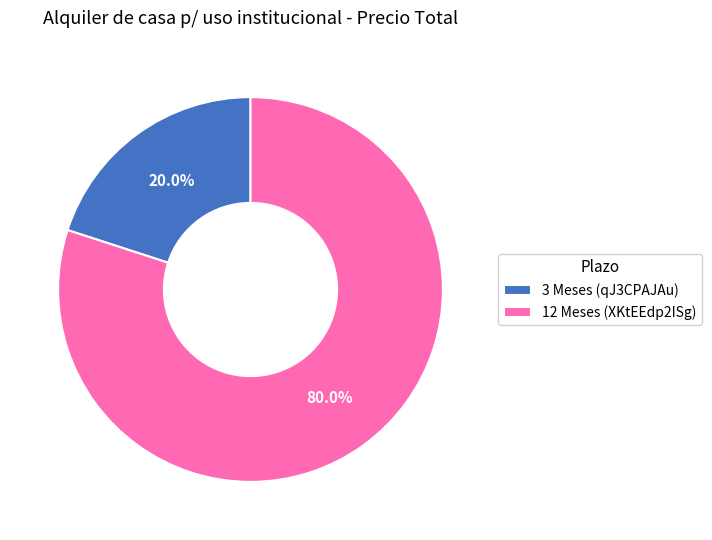

What is the majority slice?

12 Meses (XKtEEdp2ISg)